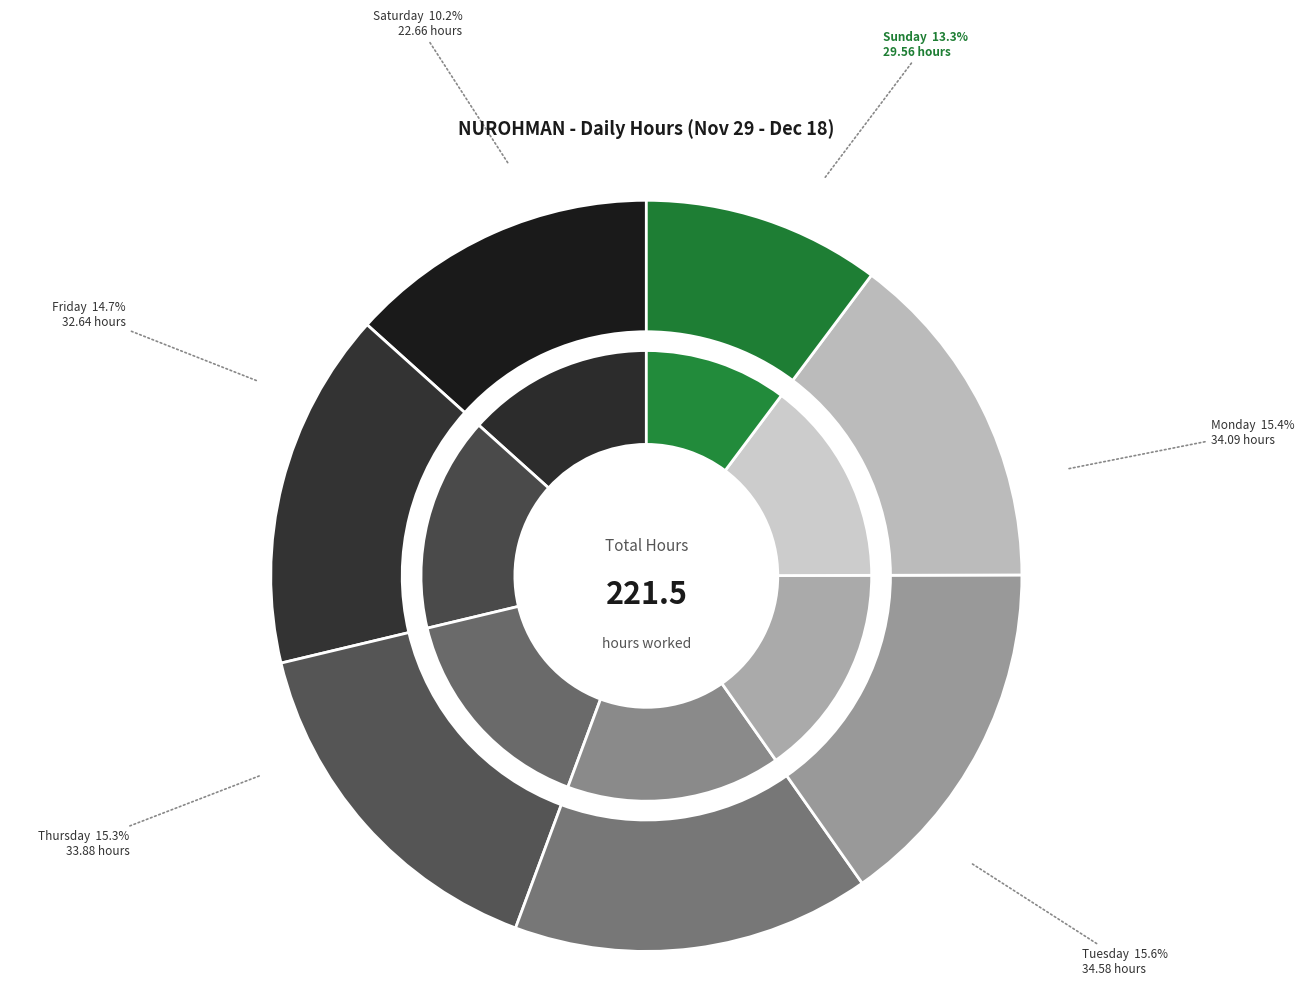

True or false: 4-Fri accounts for 1% of the total.

False